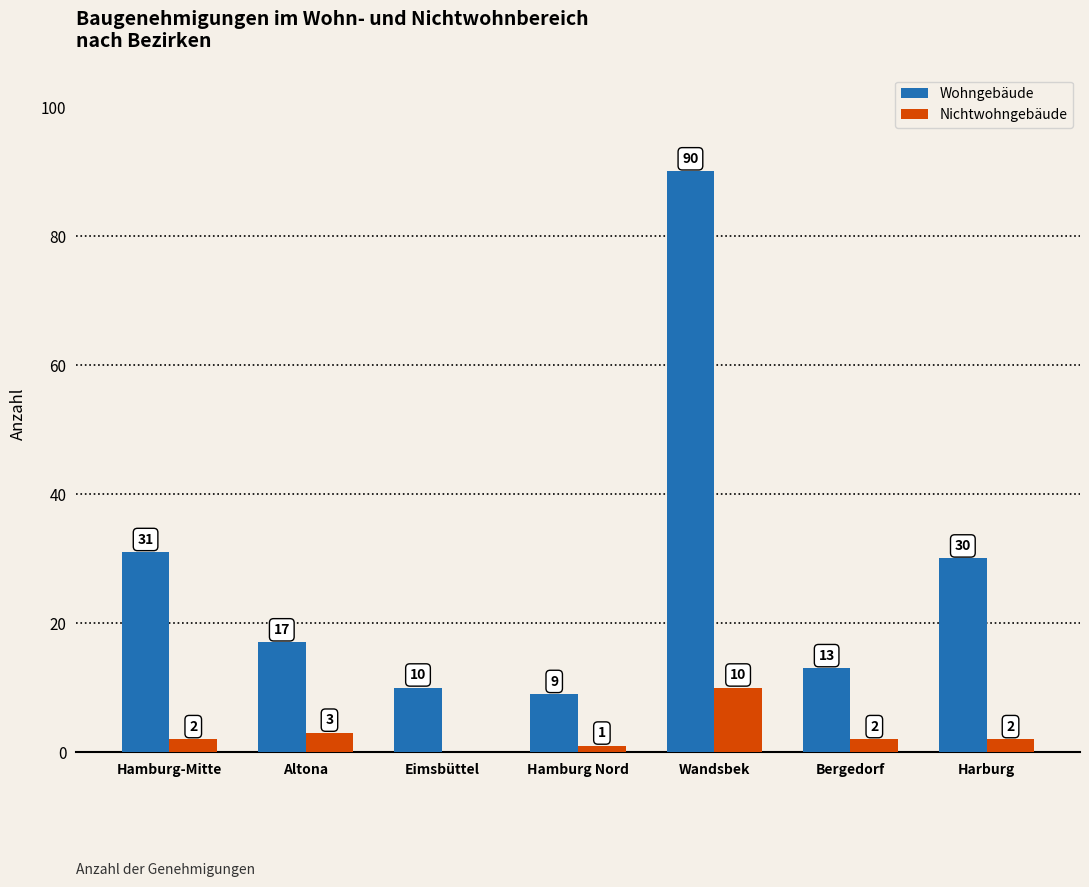

What is the sum of all Wohngebäude values?

200